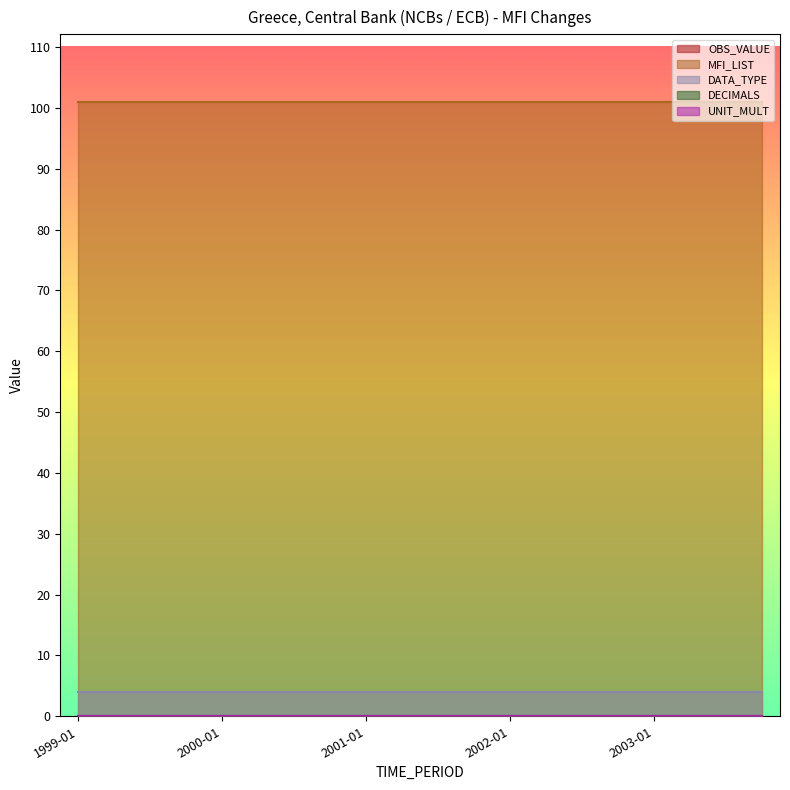

What is the label of the 5th point from the right?

2002-10